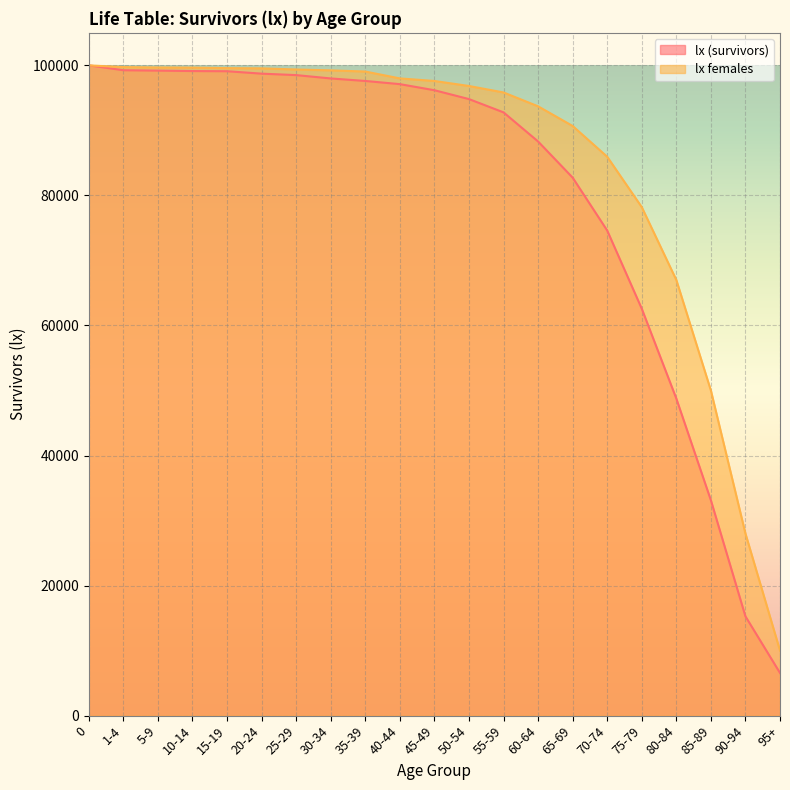

How many lines are shown in the chart?

2